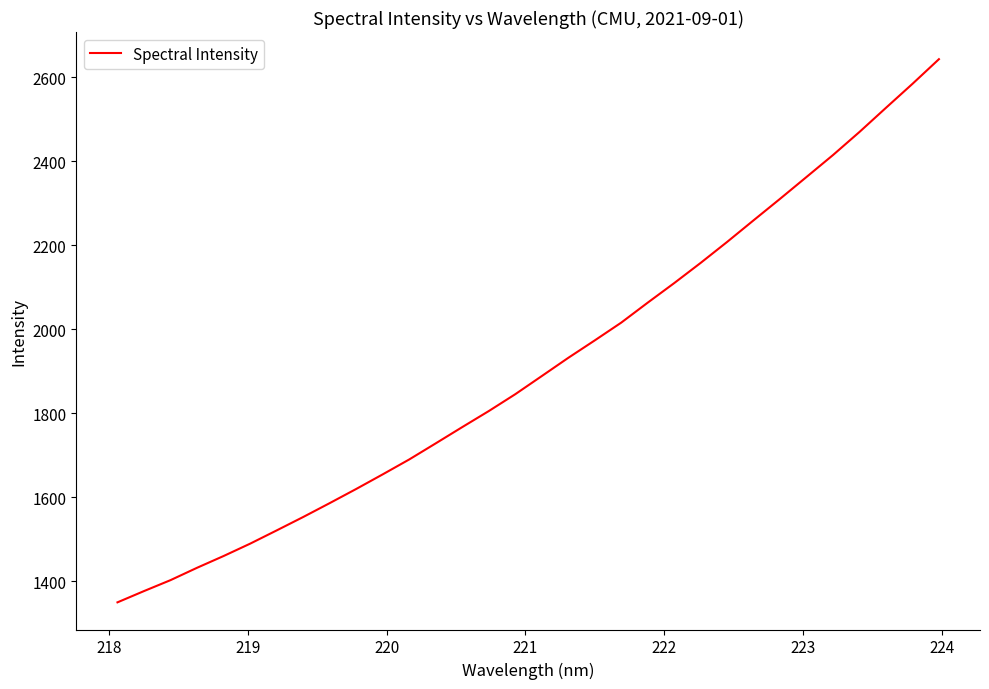

What is the difference between the maximum and minimum values?

1292.7